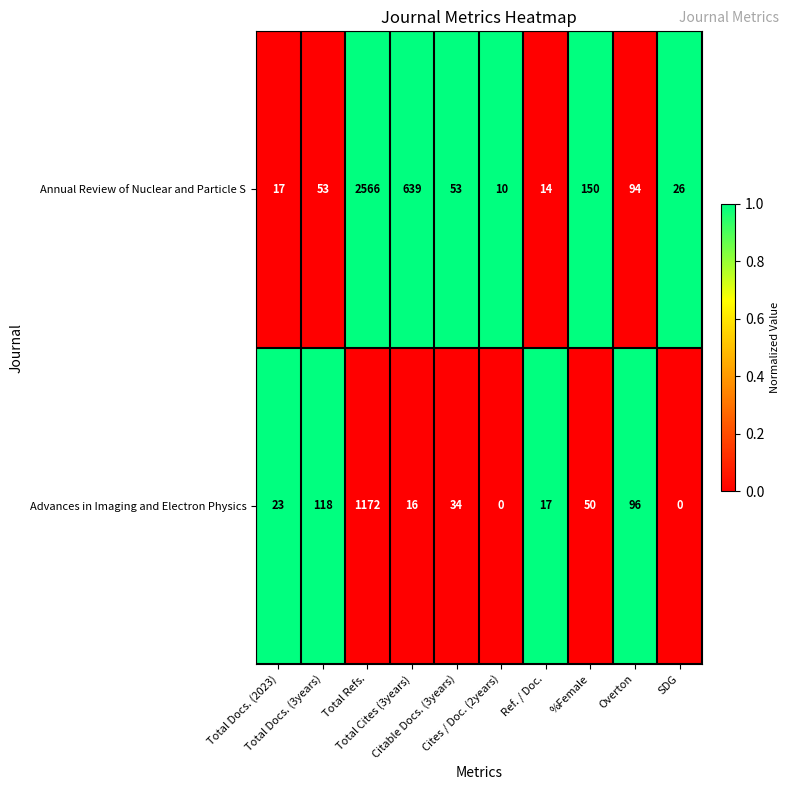

What is the difference between the highest and lowest values at Overton?

2